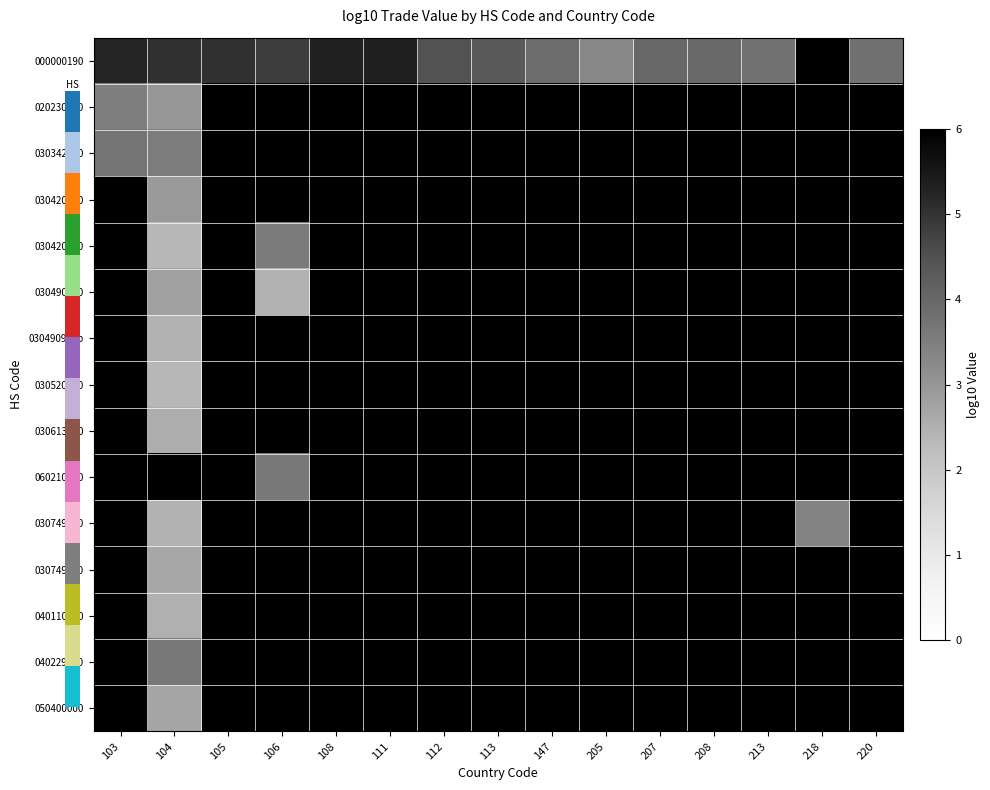

Is the value of 060210000 at 208 greater than the value of 040229000 at 108?

No